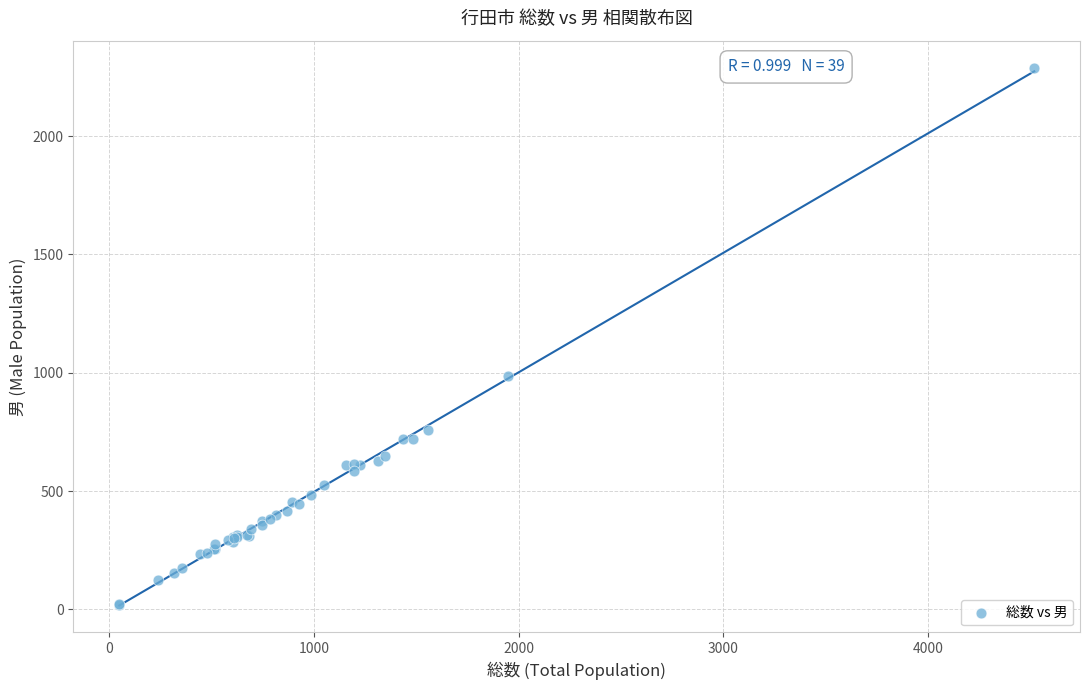

What Y value in the scatter plot is closest to 1154?

985